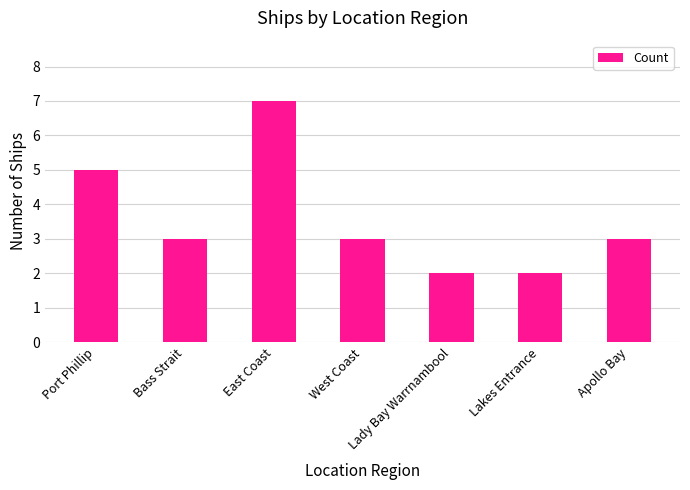

How many bars are there in total?

7